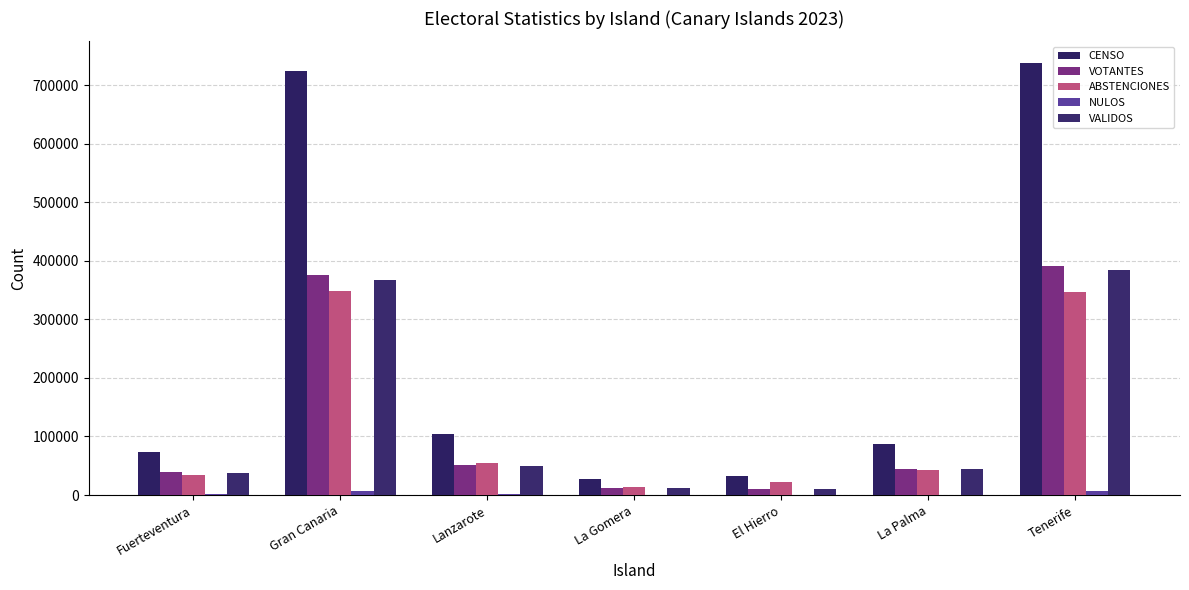

At Lanzarote, list the series in order from smallest to largest.

NULOS, VALIDOS, VOTANTES, ABSTENCIONES, CENSO